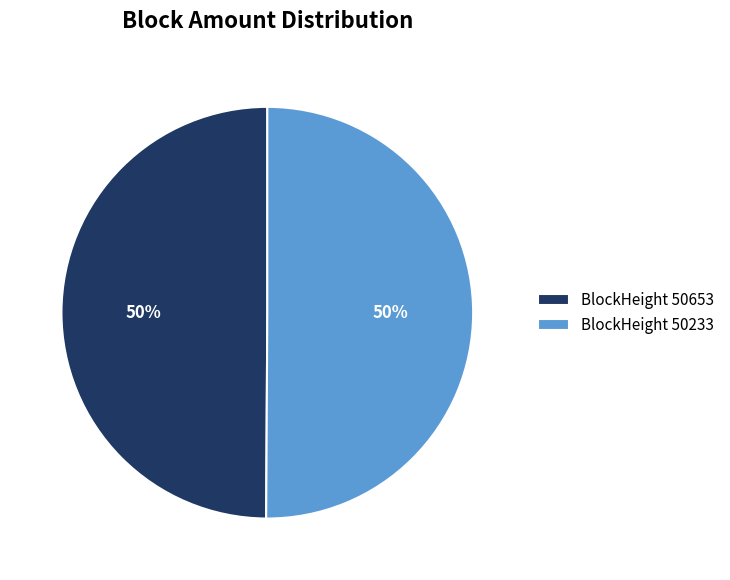

Is it true that BlockHeight 50653 is 60% of the pie?

False